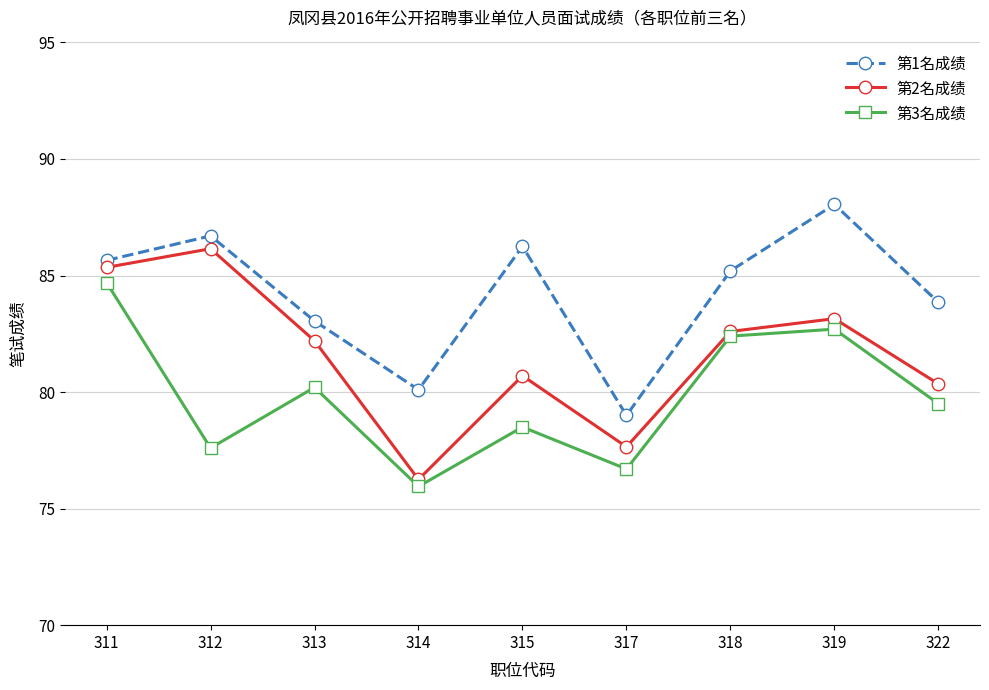

Where is 第2名成绩 nearest to the value 81?

315